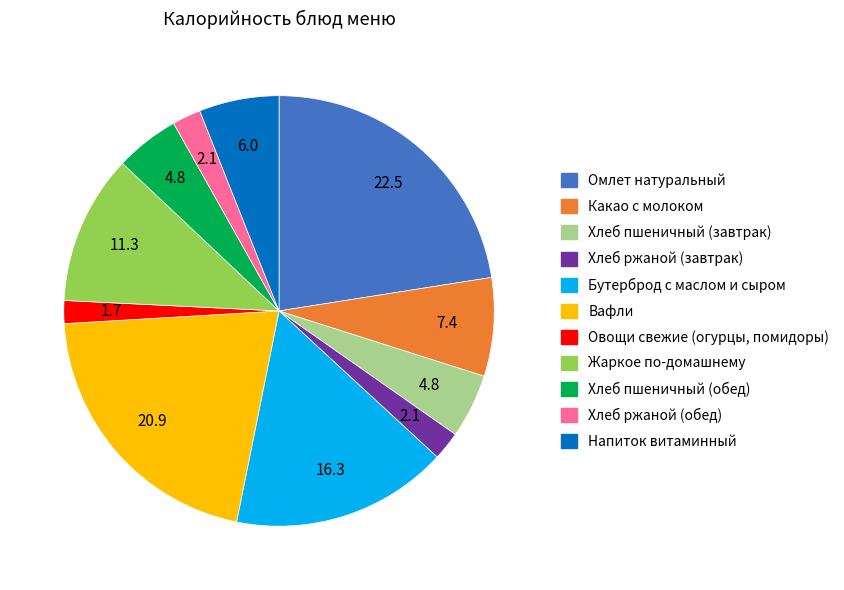

The Напиток витаминный slice represents 21% of the pie. True or false?

False